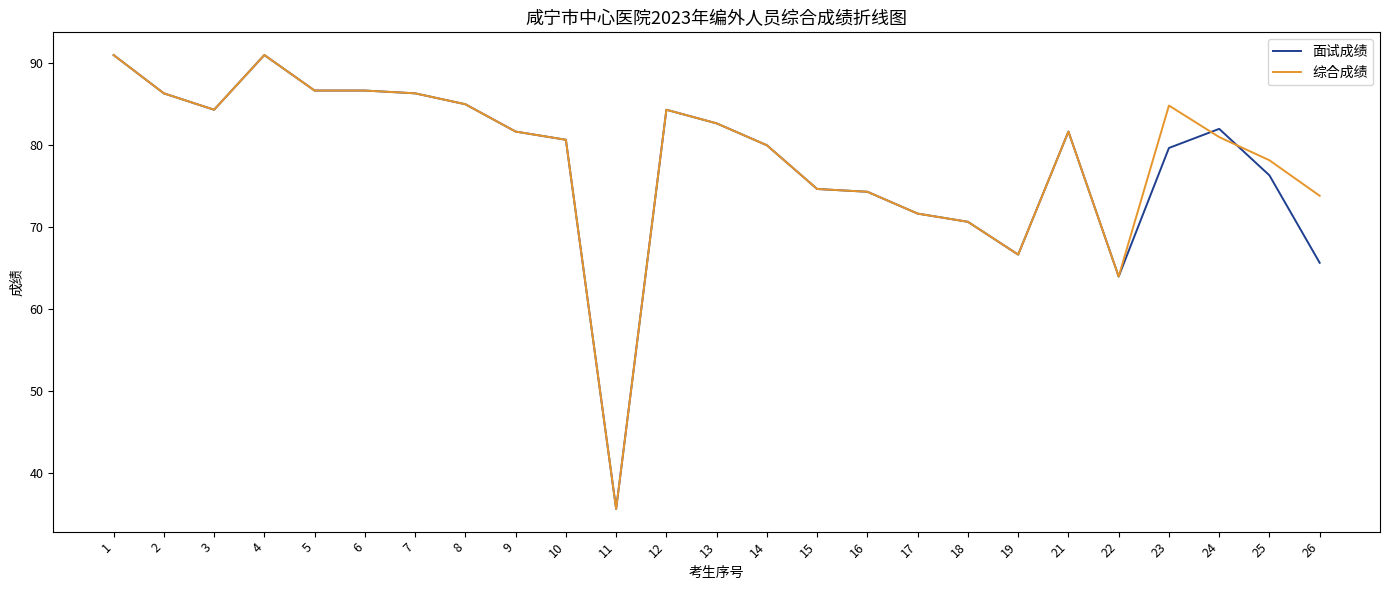

Where is 面试成绩 nearest to the value 63?

22